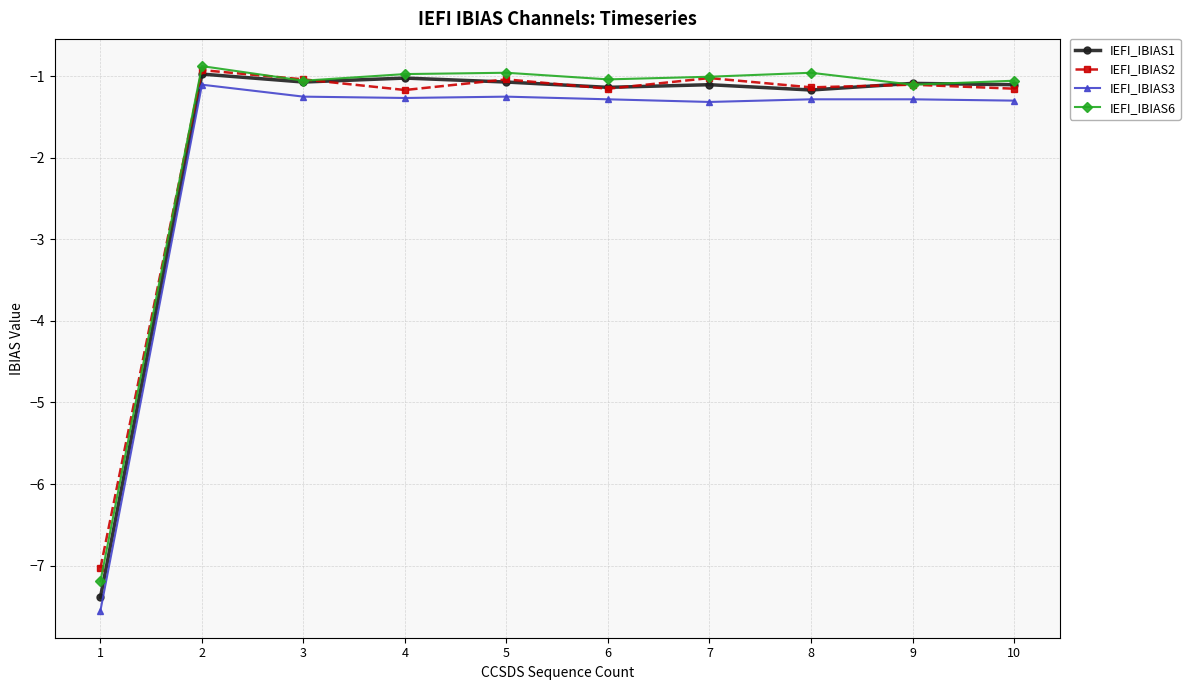

What is the sum of all IEFI_IBIAS2 values?

-16.8